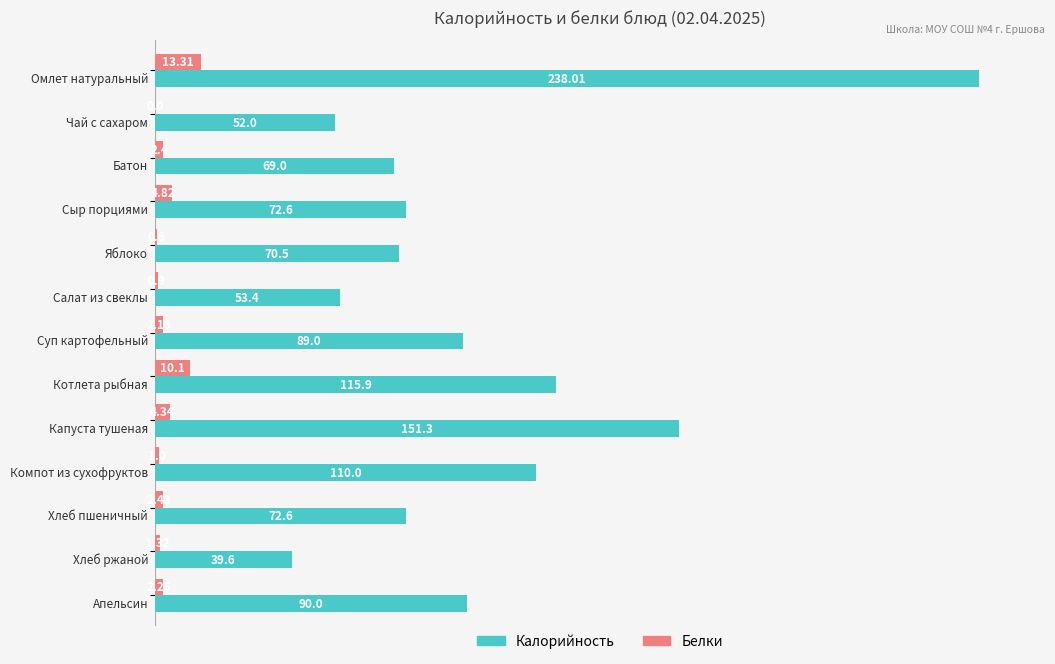

Which series has the largest total across all categories?

Калорийность